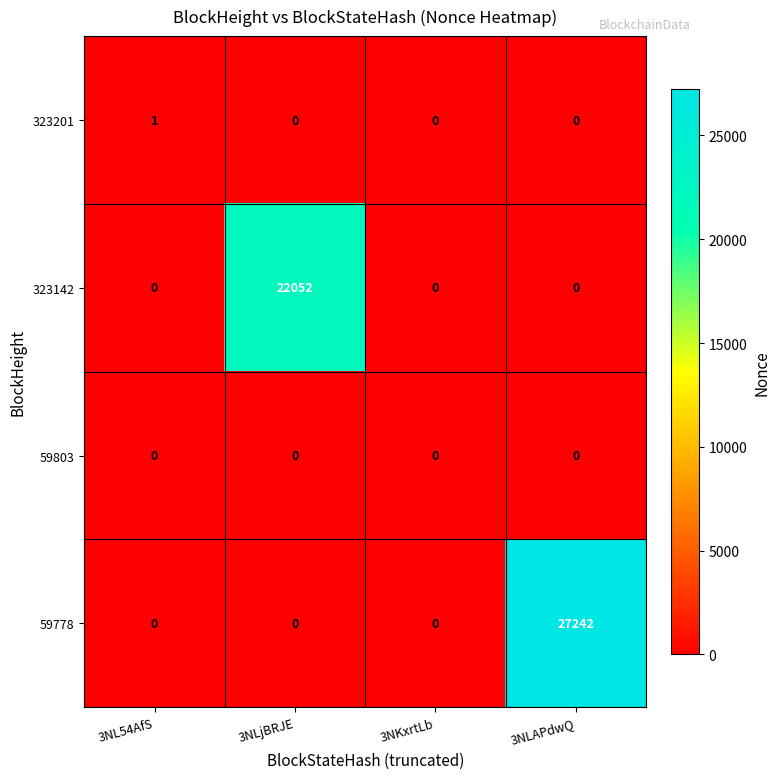

What is the difference between the maximum and minimum values in the 59778 series?

27242